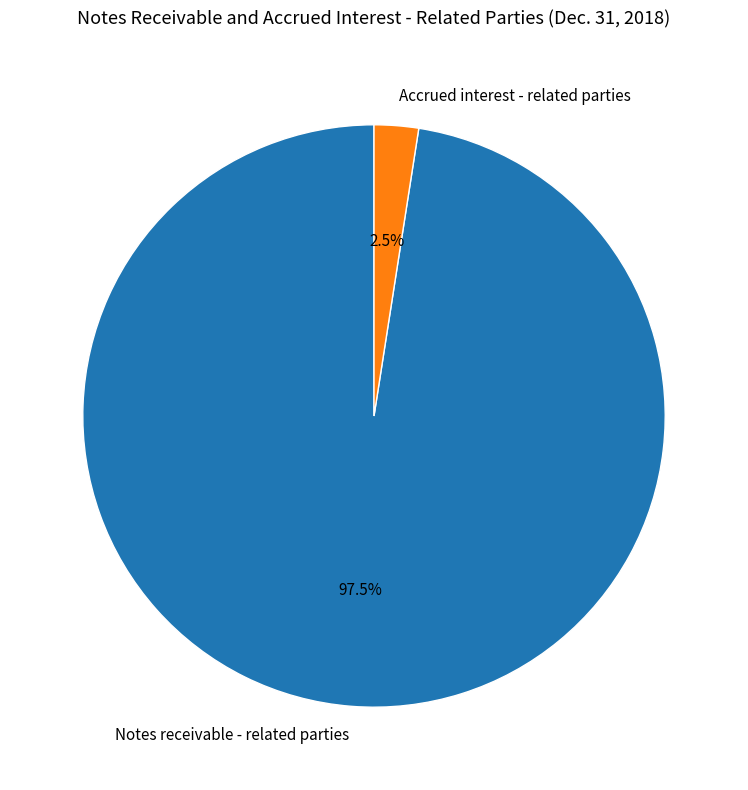

What is the majority slice?

Notes receivable - related parties